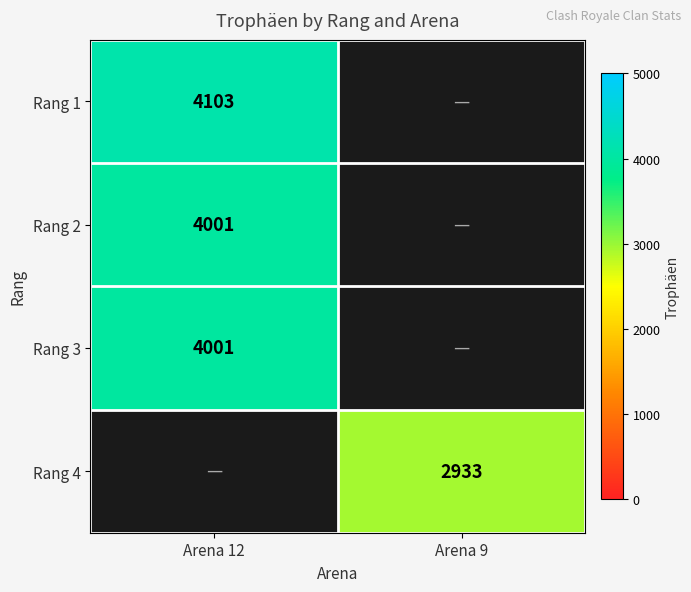

Is it true that Rang 3 equals 4001 at Arena 12?

True